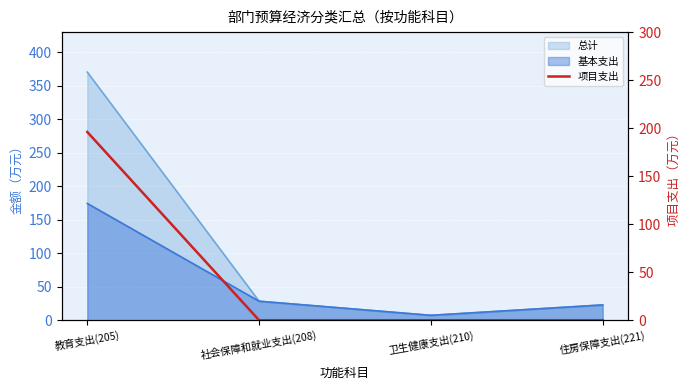

Is it true that the value at 教育支出(205) is 317?

False